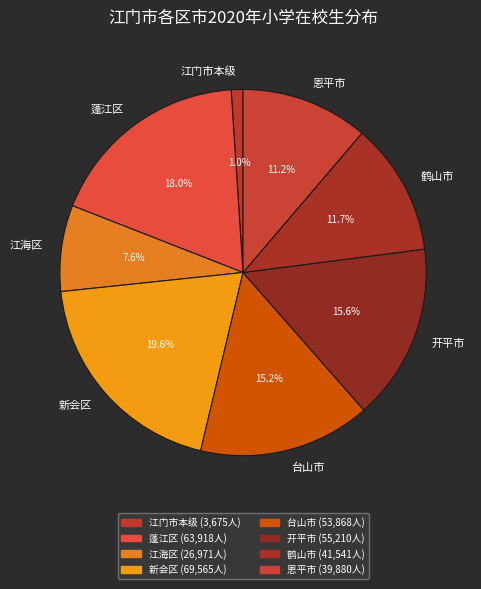

What percentage is the 鹤山市 slice, to the nearest percent?

12%